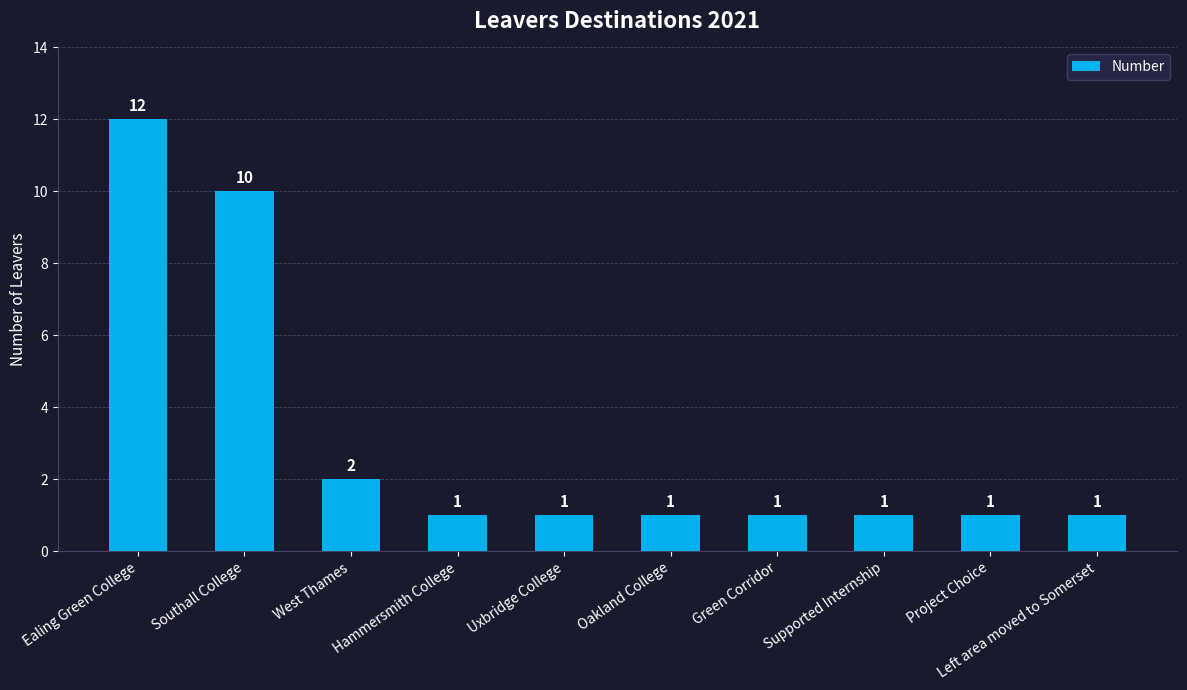

What is the ratio of the value at Oakland College to the value at Ealing Green College?

0.1